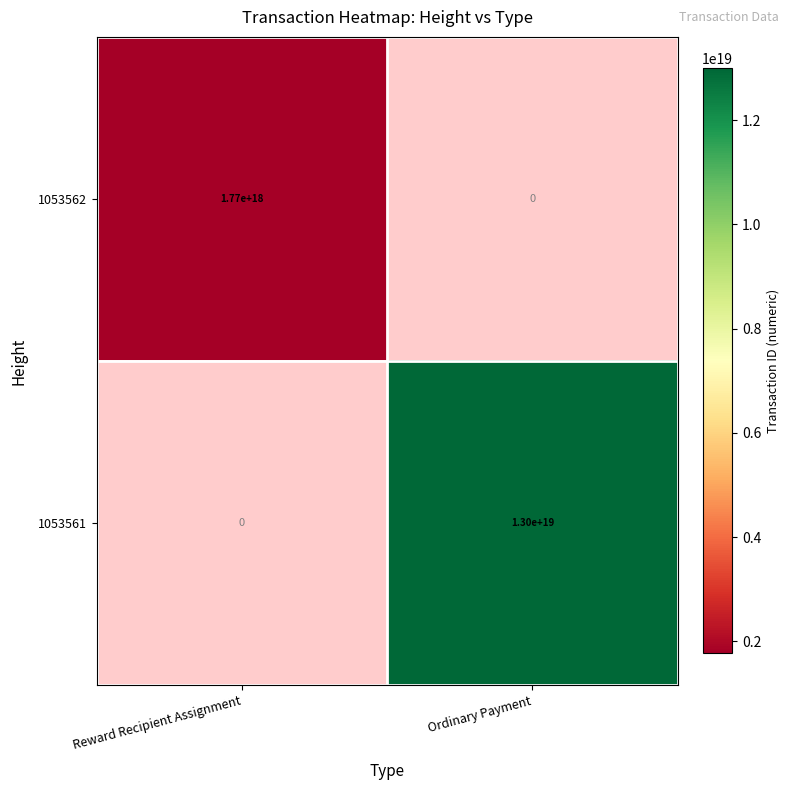

The 1053562 series shows 1214875455930259968 at Reward Recipient Assignment. True or false?

False